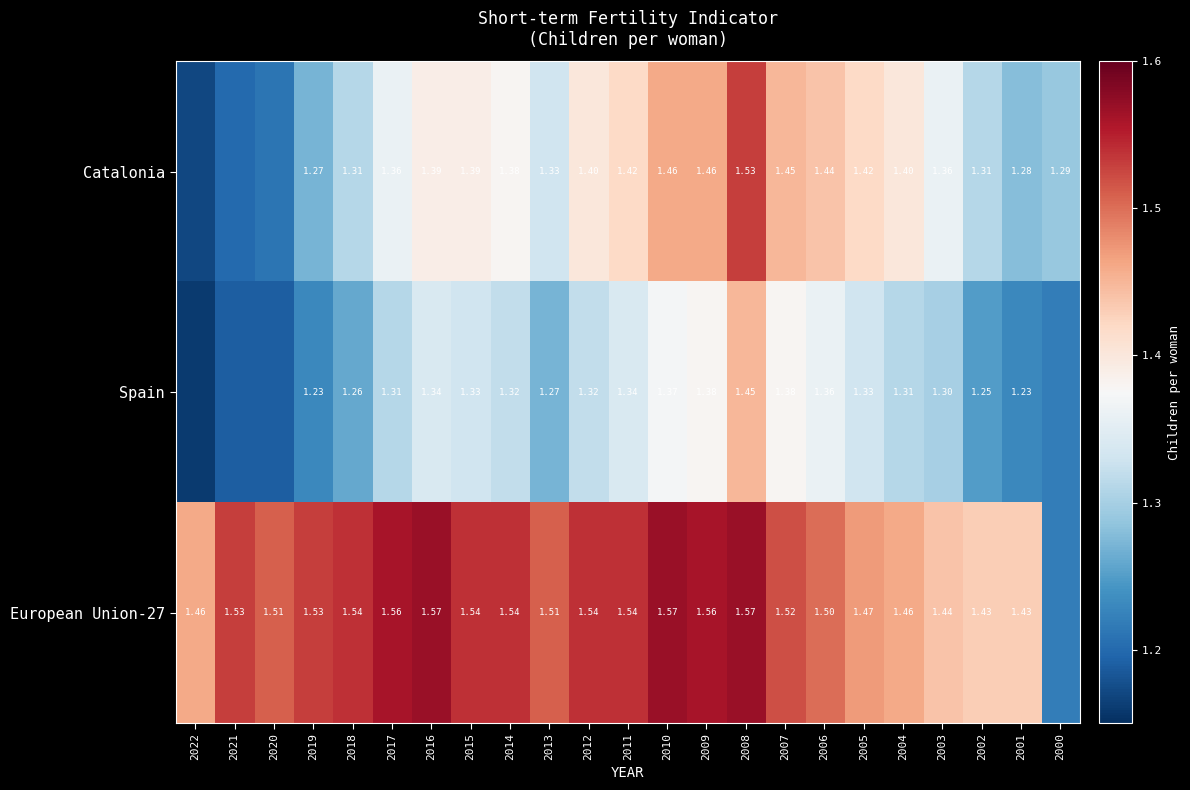

Between 2018 and 2006, which series saw the biggest shift?

Catalonia